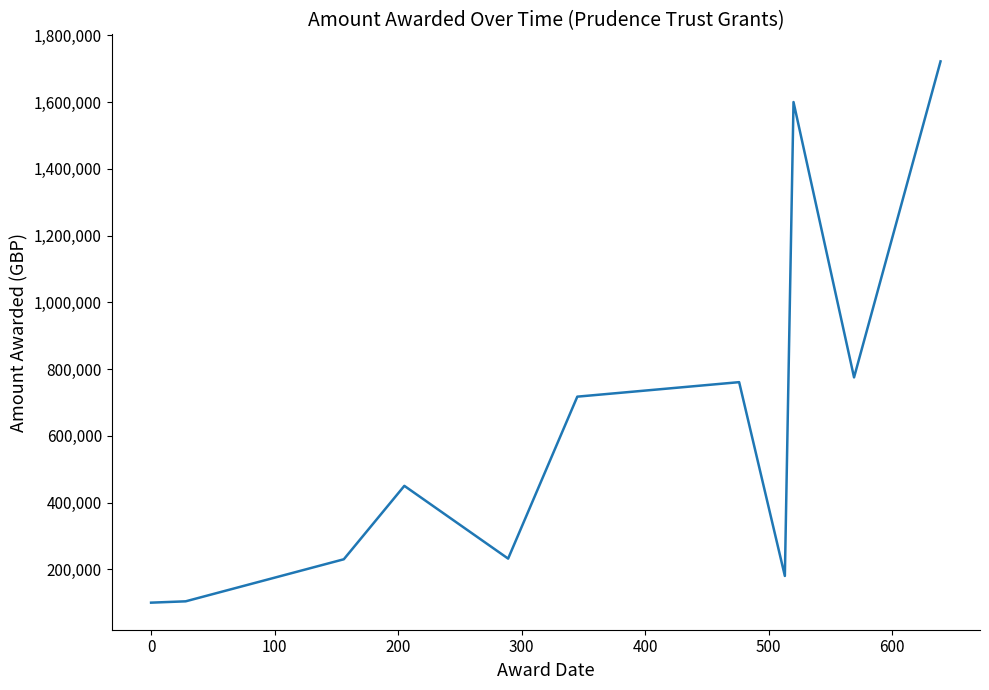

What is the maximum value shown in the chart?

1721789